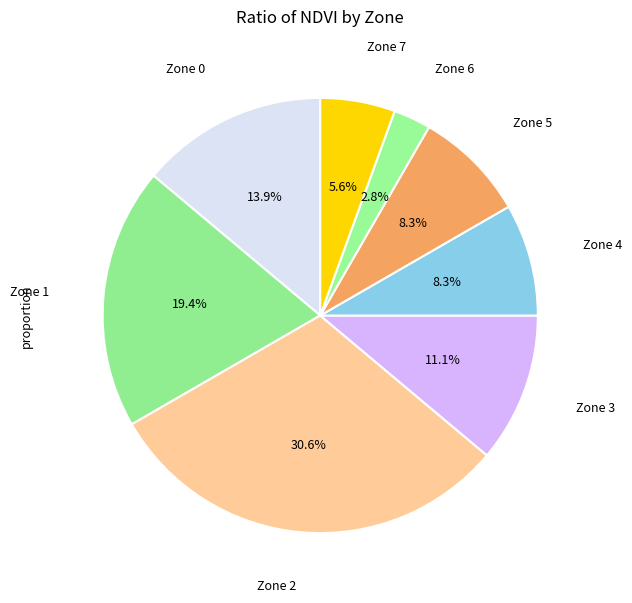

How many slices are in this pie chart?

8